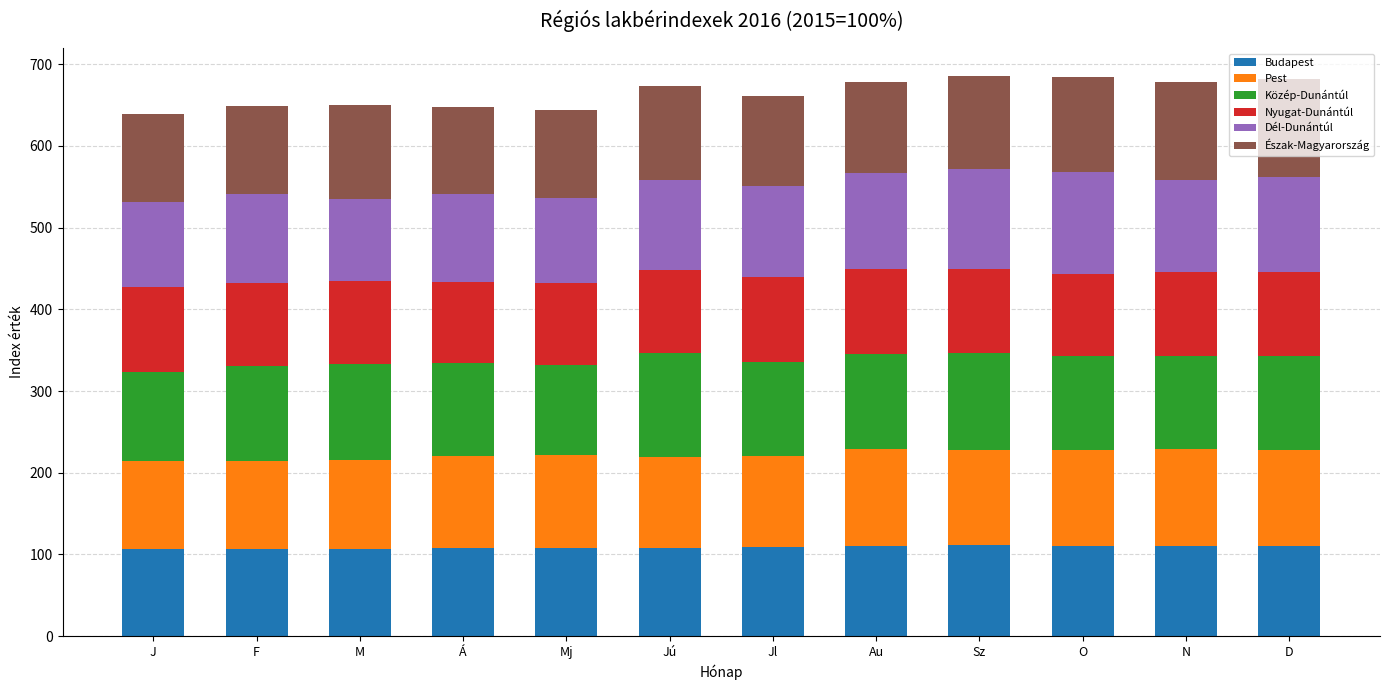

Count the number of categories in the chart.

12